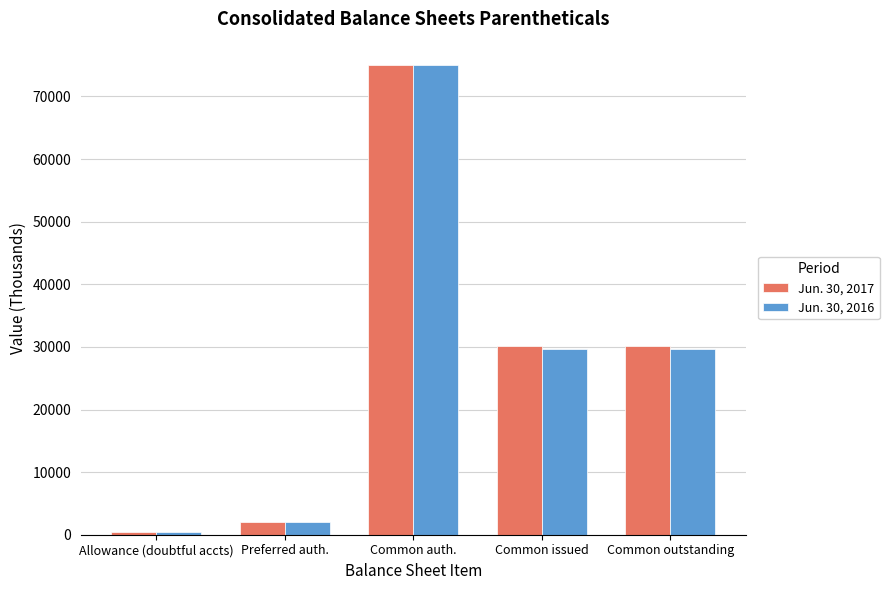

Rank the series by their average value, from highest to lowest.

Jun. 30, 2017, Jun. 30, 2016